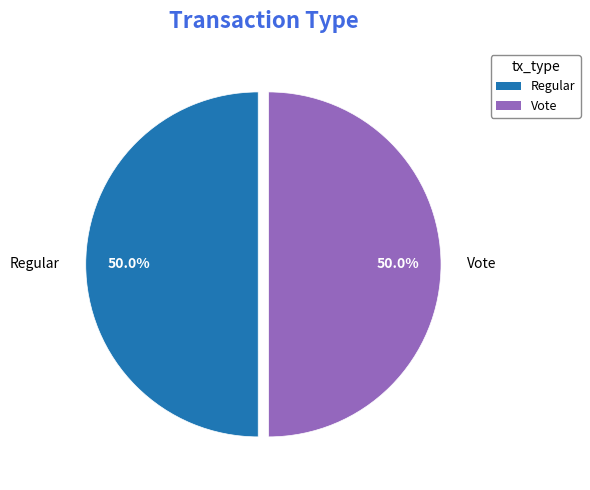

To the nearest percent, what is the combined percentage of Vote and Regular?

100%